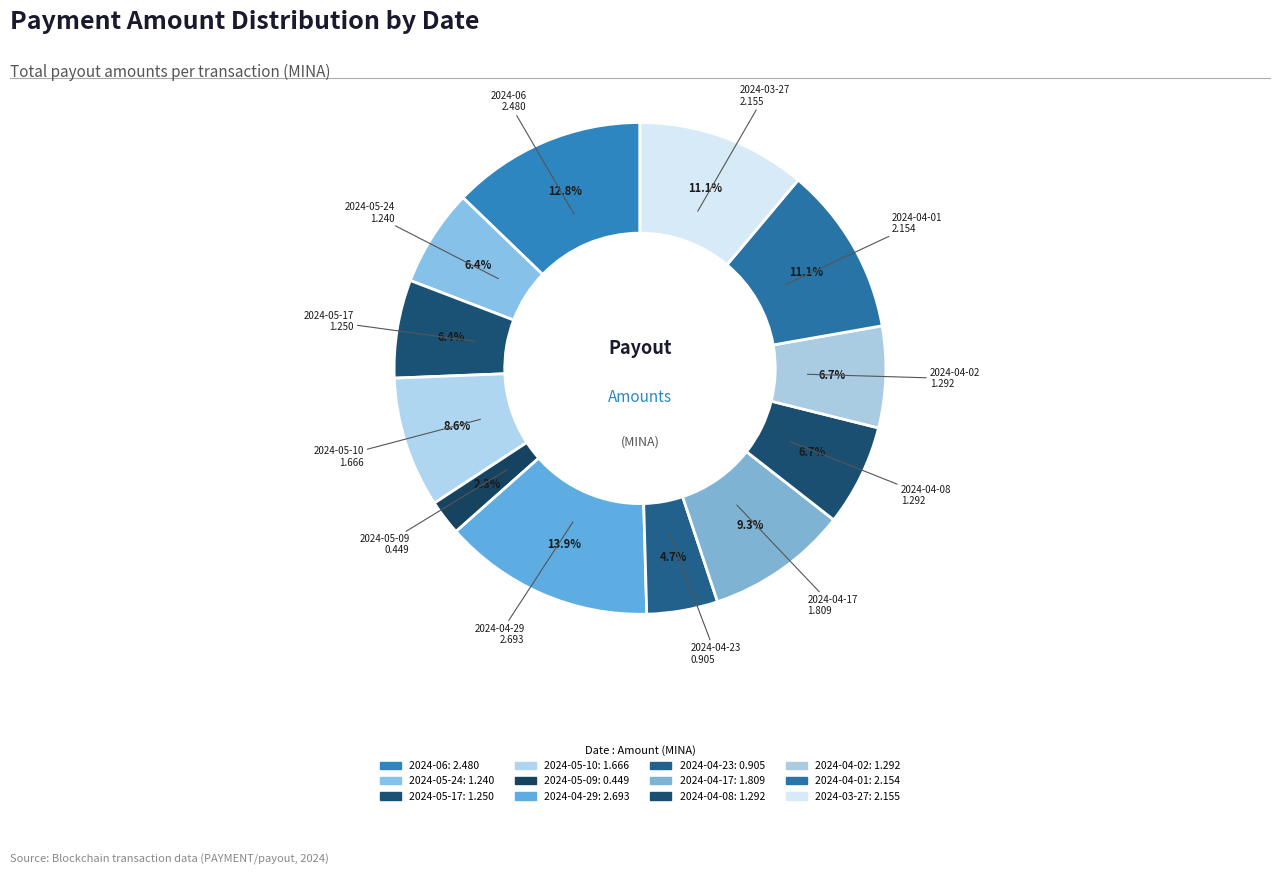

How many segments does this pie chart have?

12